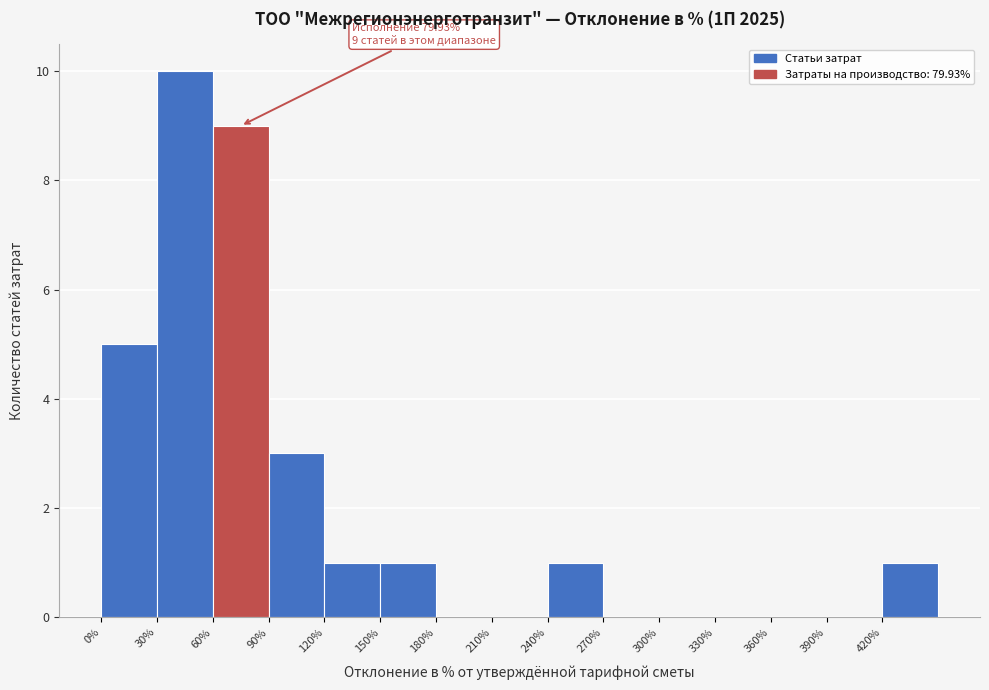

Over which range of the x-axis is the bar tallest?

30 to 60